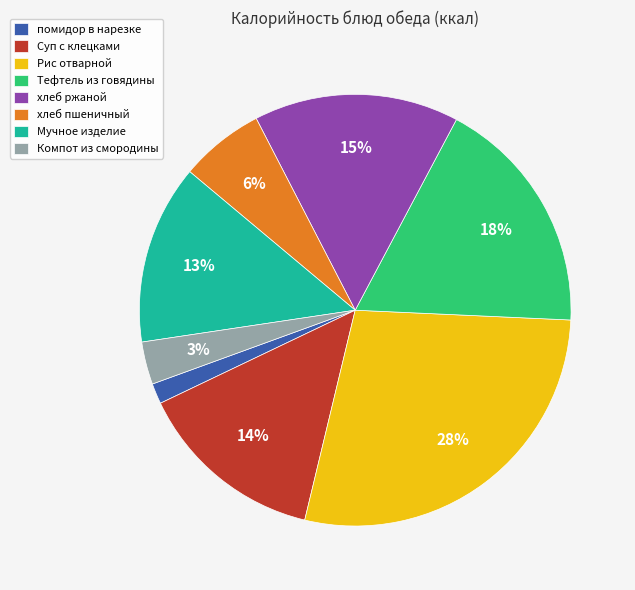

To the nearest percent, what is the difference between the largest and smallest slice percentages?

26%